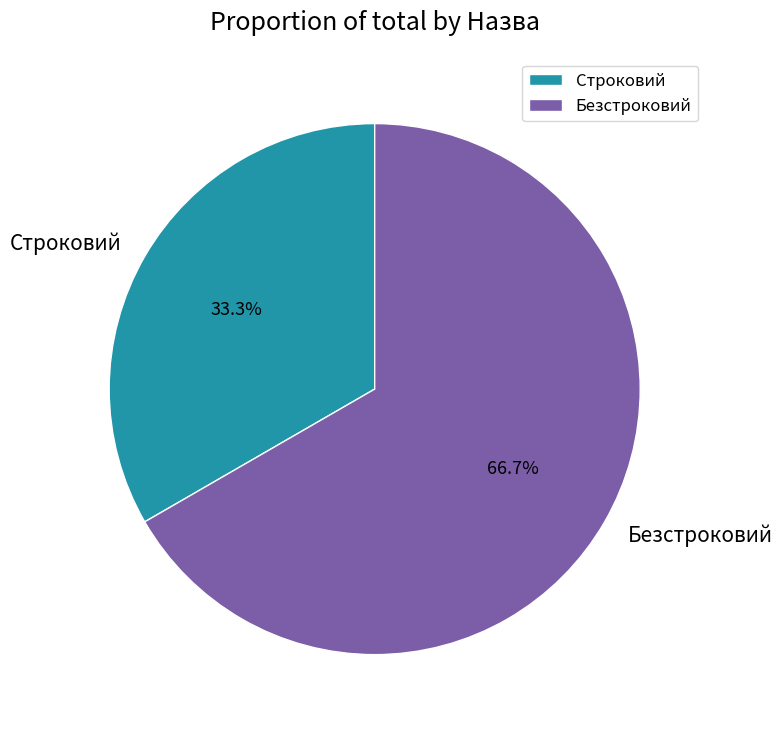

Between Строковий and Безстроковий, which is larger?

Безстроковий